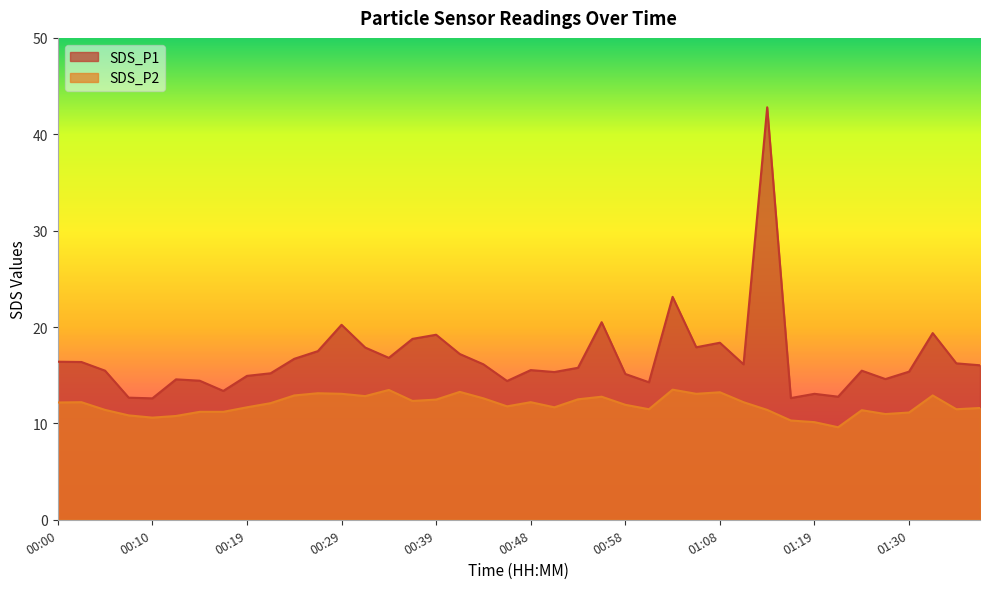

List the labels in order of SDS_P1 value, largest first.

01:13, 01:03, 00:56, 00:29, 01:32, 00:39, 00:36, 01:08, 01:05, 00:31, 00:26, 00:41, 00:34, 00:24, 00:00, 00:02, 01:35, 00:43, 01:11, 01:38, 00:53, 00:48, 00:05, 01:24, 01:30, 00:51, 00:22, 00:58, 00:19, 01:27, 00:12, 00:14, 00:46, 01:01, 00:17, 01:19, 01:22, 00:07, 01:16, 00:10